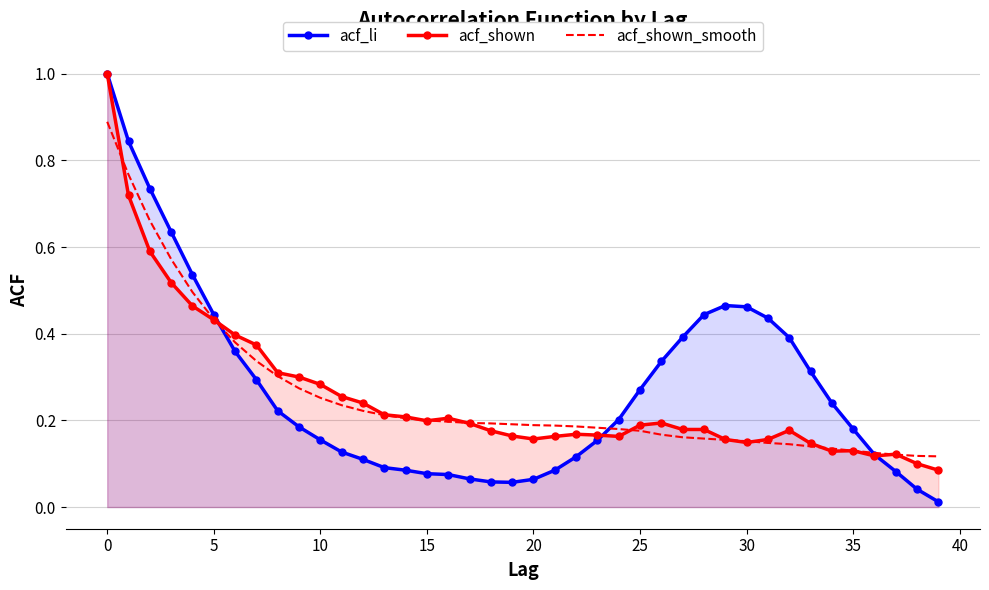

Where is acf_li nearest to the value 0?

39